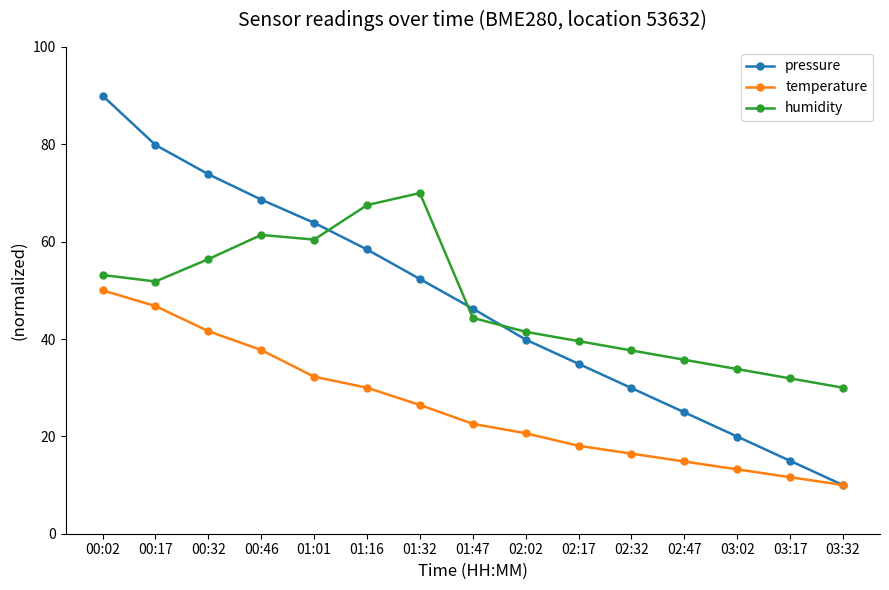

True or false: humidity and temperature cross at least once.

False